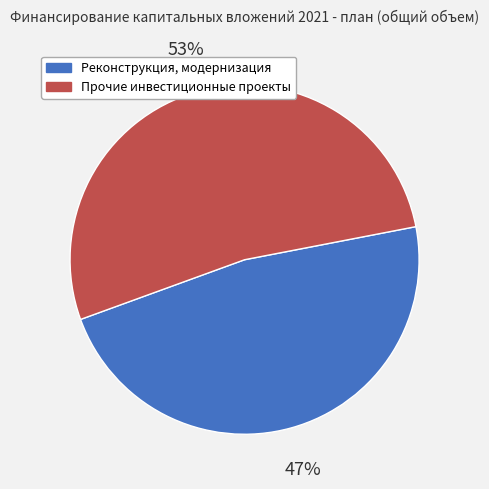

Approximately how many times larger is the value at Реконструкция, модернизация compared to Прочие инвестиционные проекты?

0.9